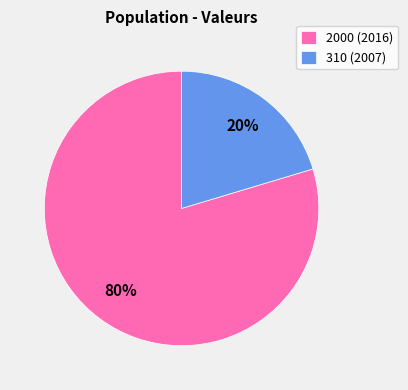

To the nearest percent, what percentage of the pie is 310 (2007)?

20%